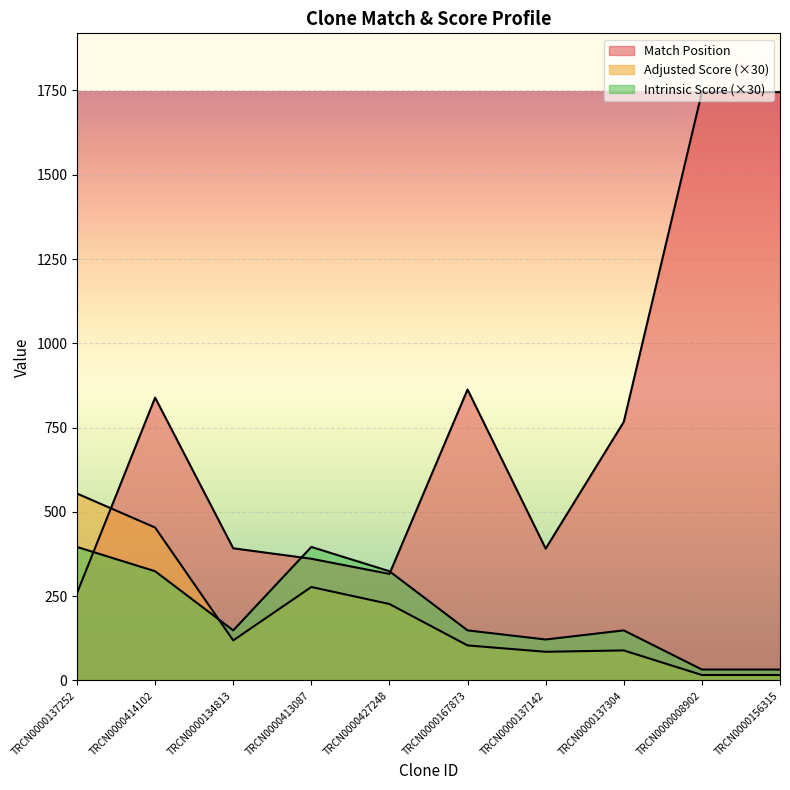

Rank the series at TRCN0000413087 from lowest to highest value.

Adjusted Score, Match Position, Intrinsic Score